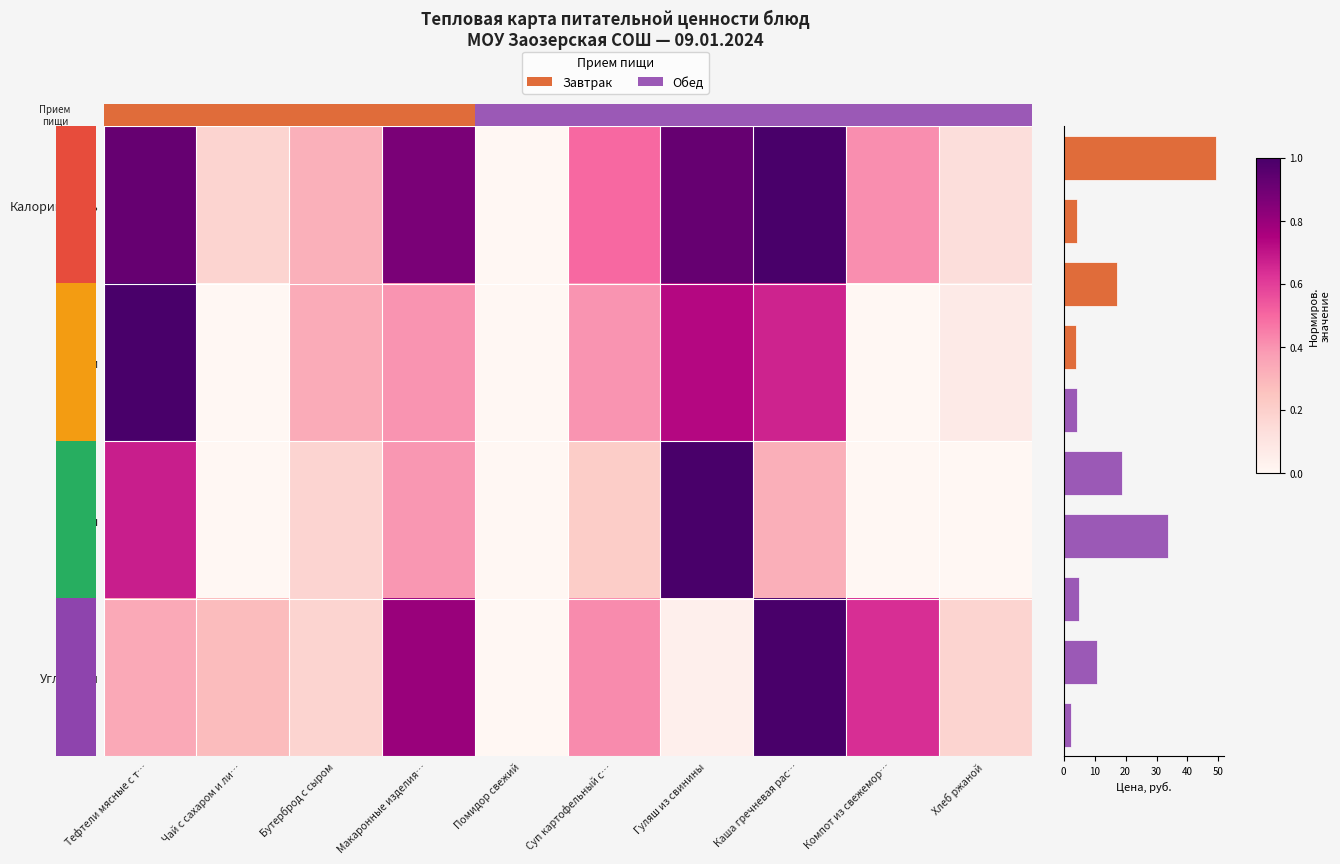

What is the difference between the maximum and minimum values in the Белки series?

1.0